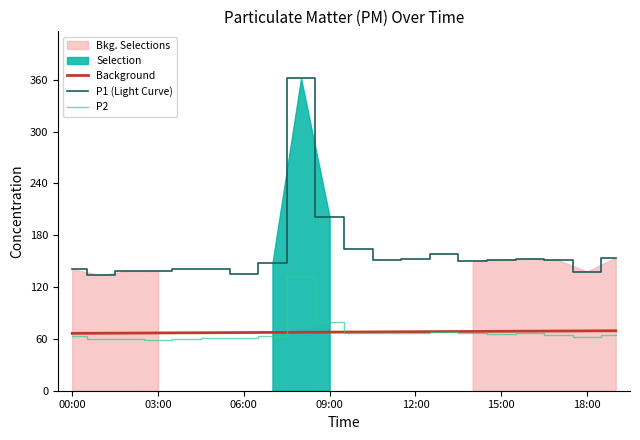

What is the lowest value of the Background series?

66.4